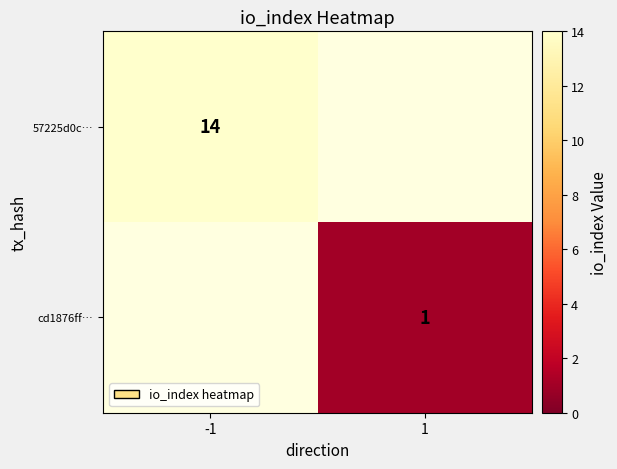

Is it true that 57225d0c… equals 20 at -1?

False